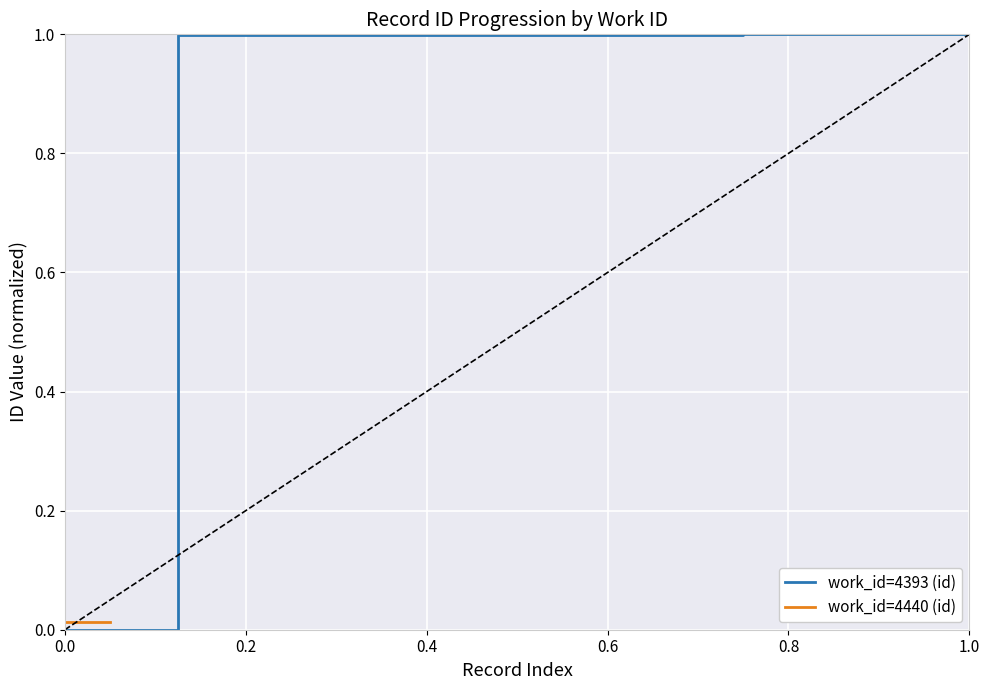

Does the chart display data point markers on the line(s)?

No